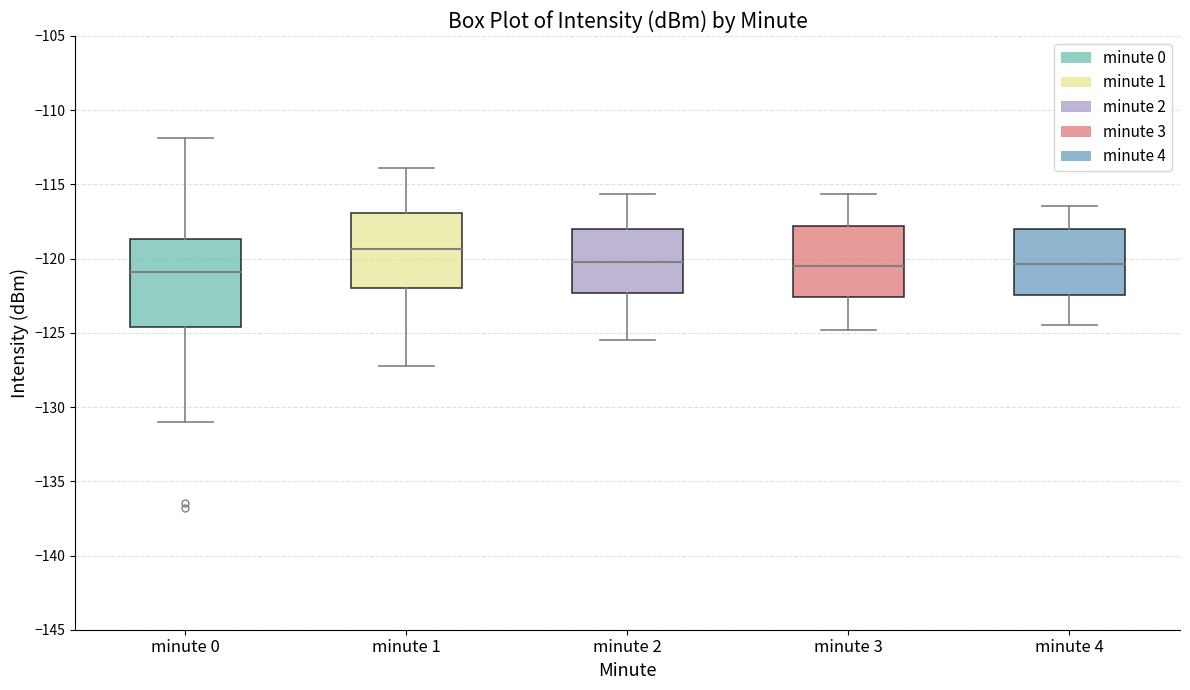

Reading left to right, transcribe this box plot: for each box, give where its median line is, the range the box spans, and where its two whiskers end, as read against the y-axis. The values are not printed on the chart, so give them approximately, as read against the axis.

minute 0: median -121.0, box -124.5 to -118.5, whiskers -131.0 to -112.0
minute 1: median -119.5, box -122.0 to -117.0, whiskers -127.0 to -114.0
minute 2: median -120.0, box -122.5 to -118.0, whiskers -125.5 to -115.5
minute 3: median -120.5, box -122.5 to -118.0, whiskers -125.0 to -115.5
minute 4: median -120.5, box -122.5 to -118.0, whiskers -124.5 to -116.5